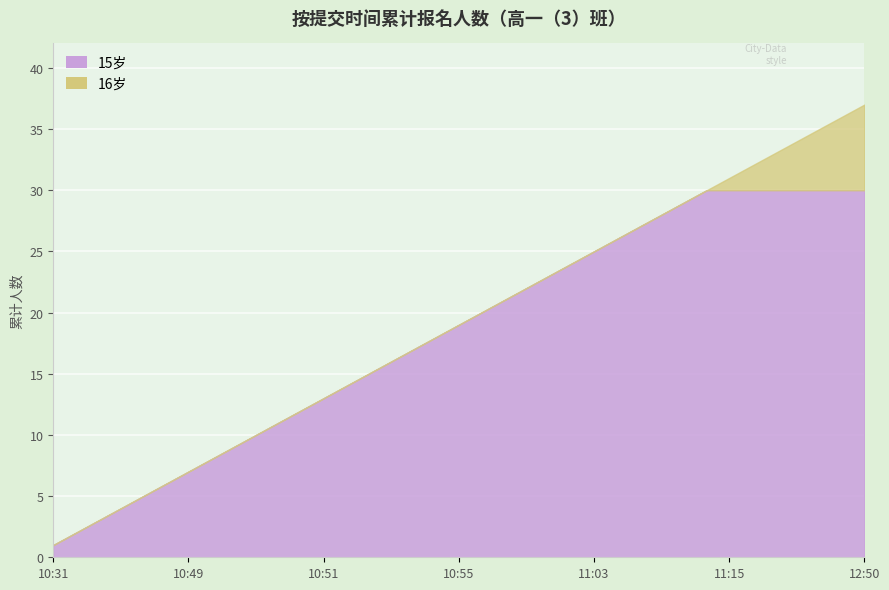

What is the label of the 20th point from the right?

10:55